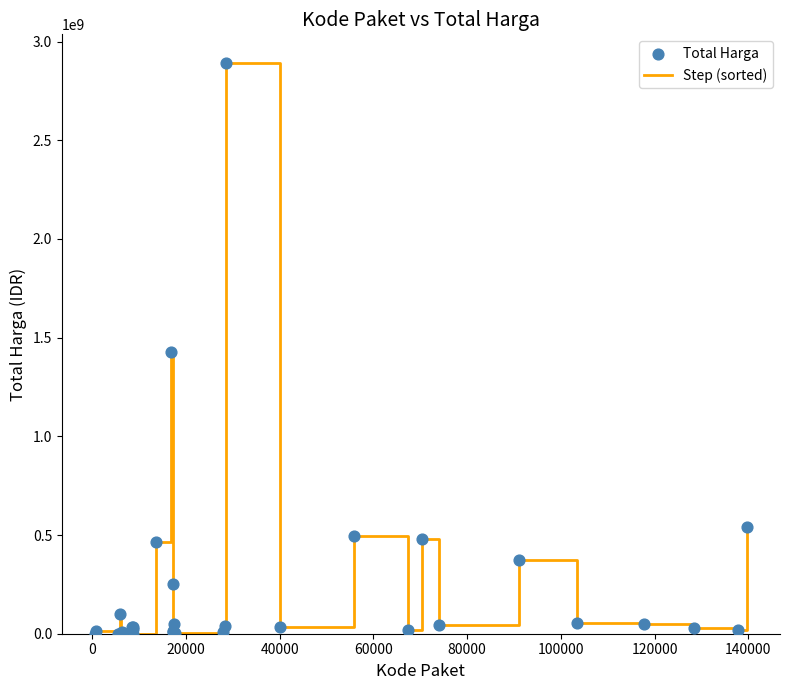

What is the greatest value displayed?

2892122000